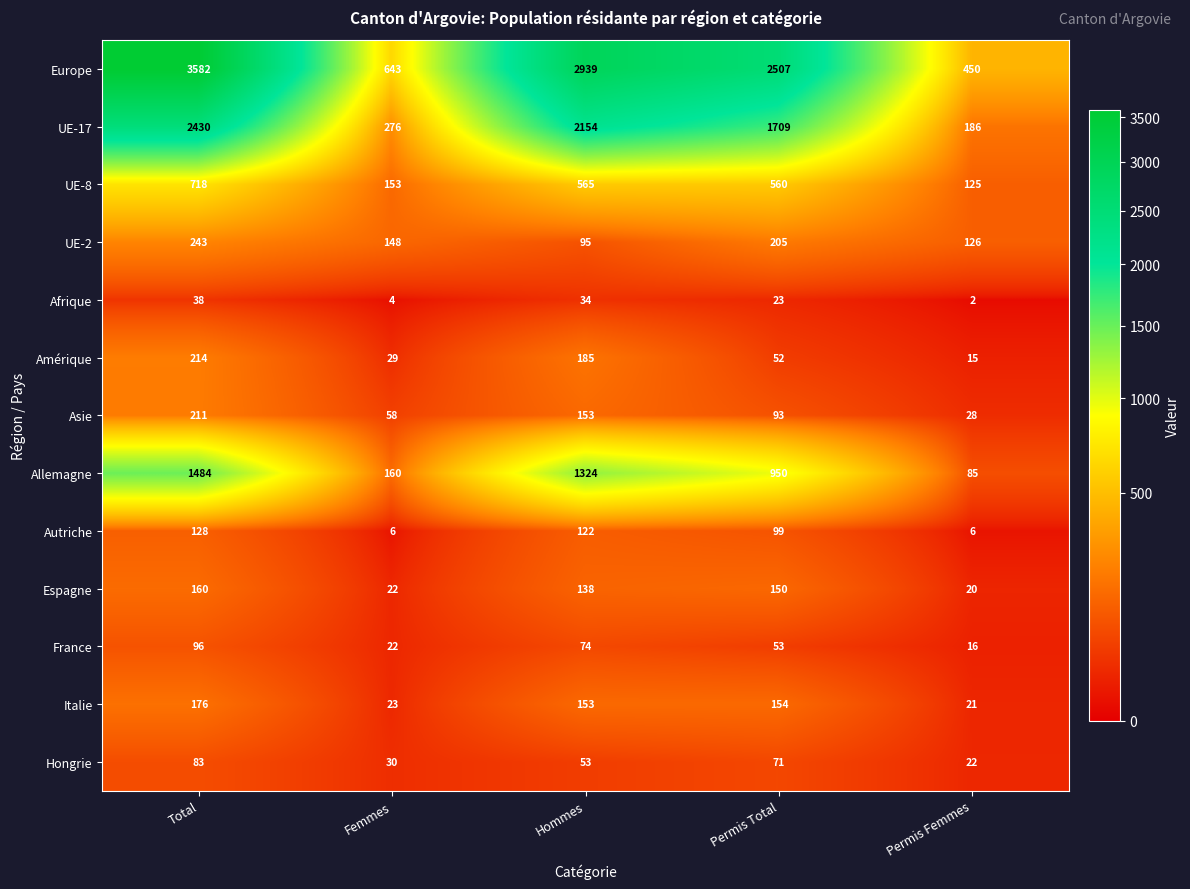

At which category is the sum across all series the highest?

Total